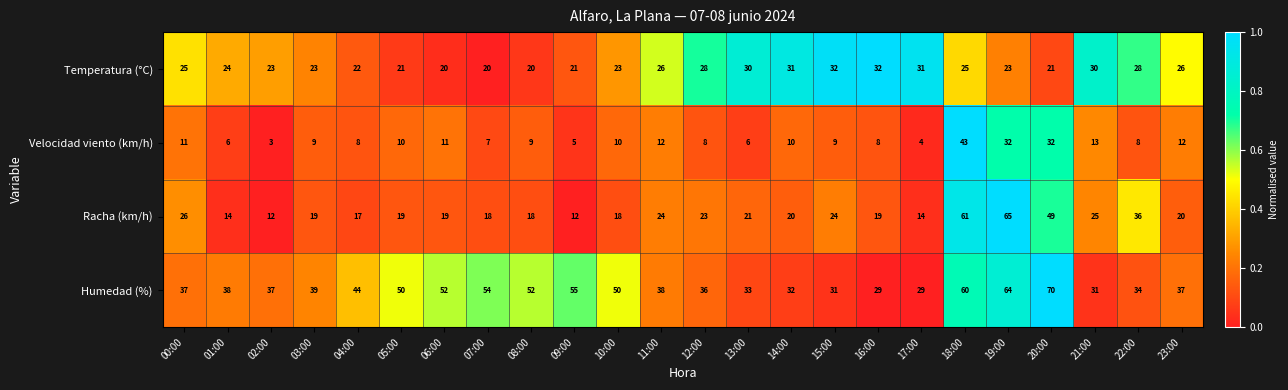

How many data points does each series have?

24